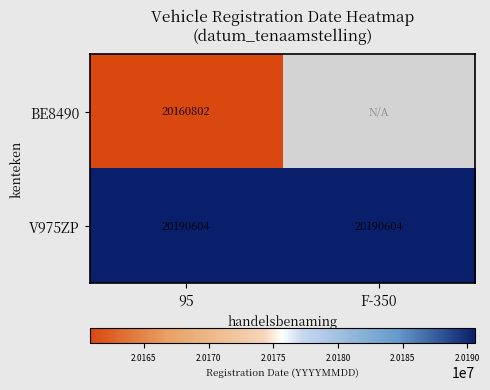

What is the total value across all series at 95?

40351406